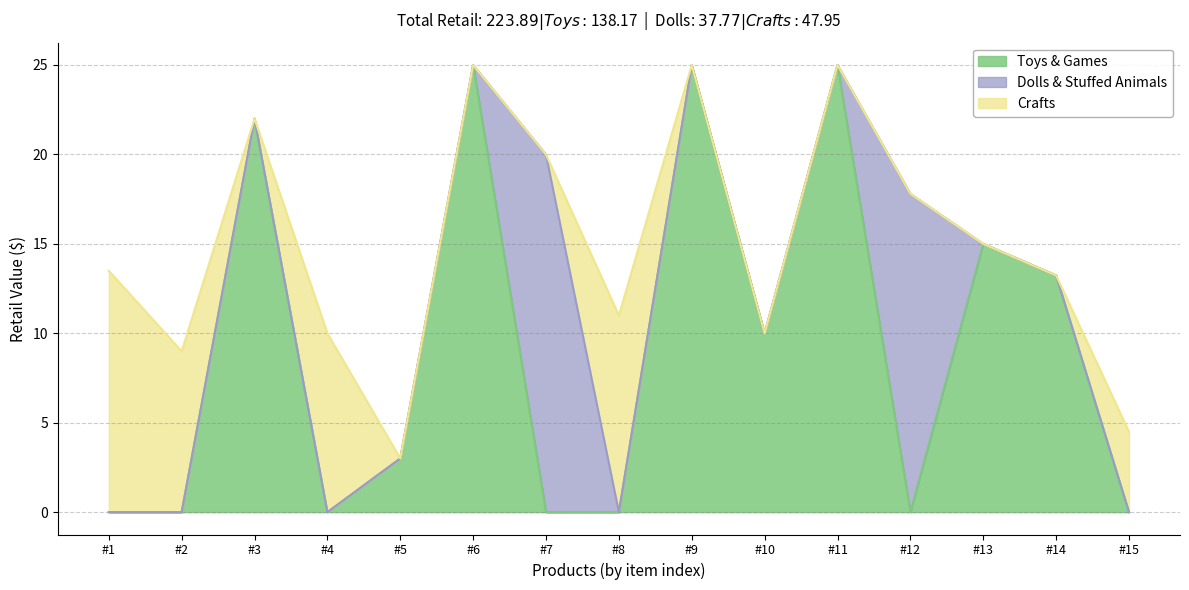

What is the approximate value of Orig. Retail at Crafts?

11.0